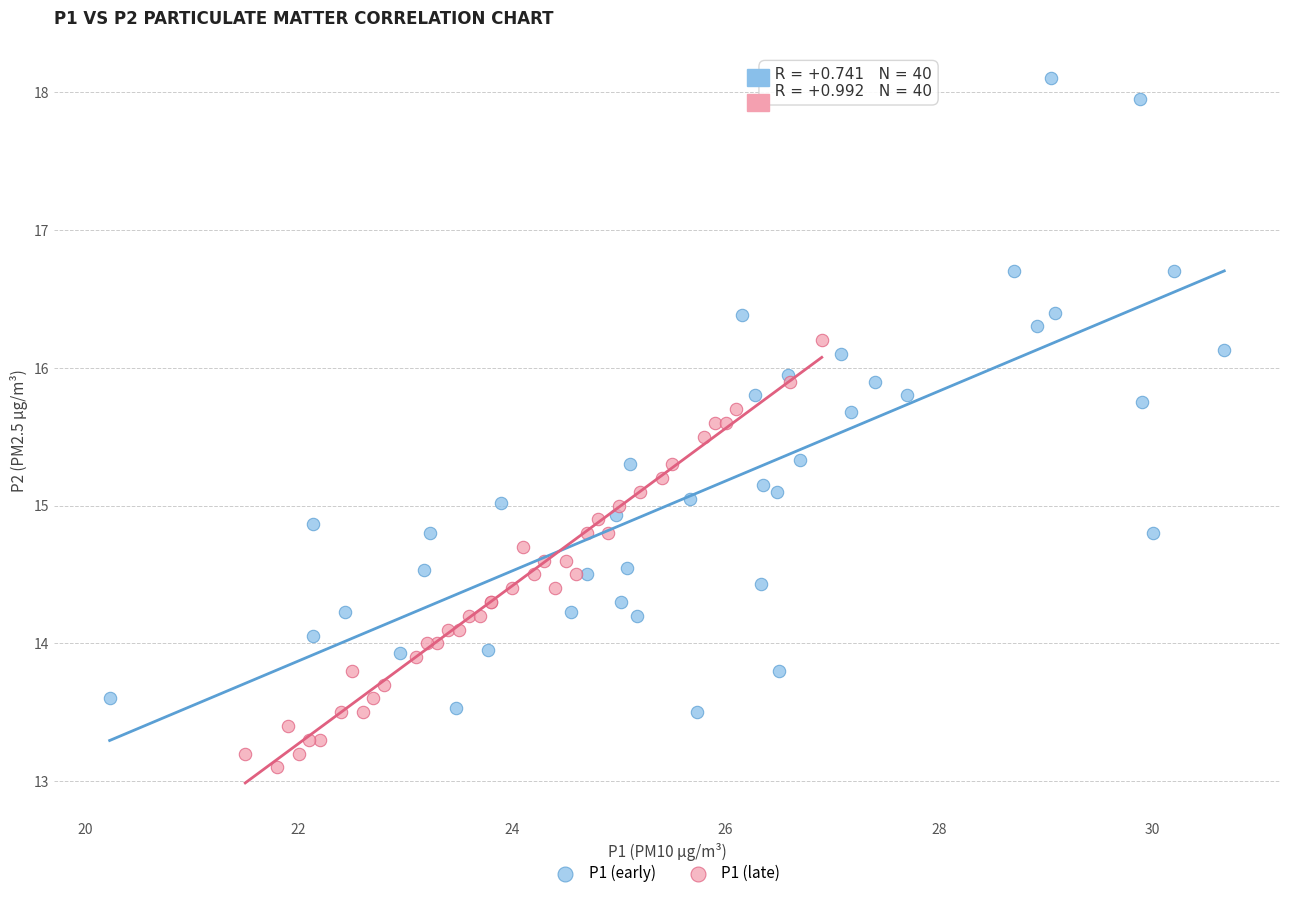

What are all the series names shown in the legend?

P1 (early), P1 (late)